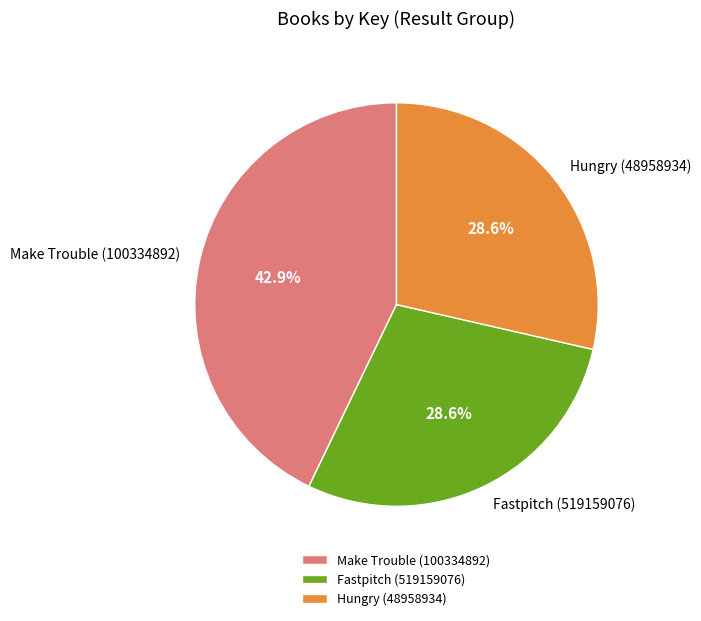

True or false: Make Trouble (100334892) accounts for 43% of the total.

True